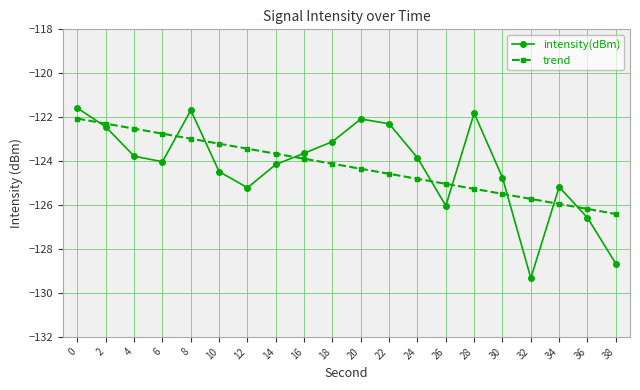

Which series has the widest spread of values?

intensity(dBm)